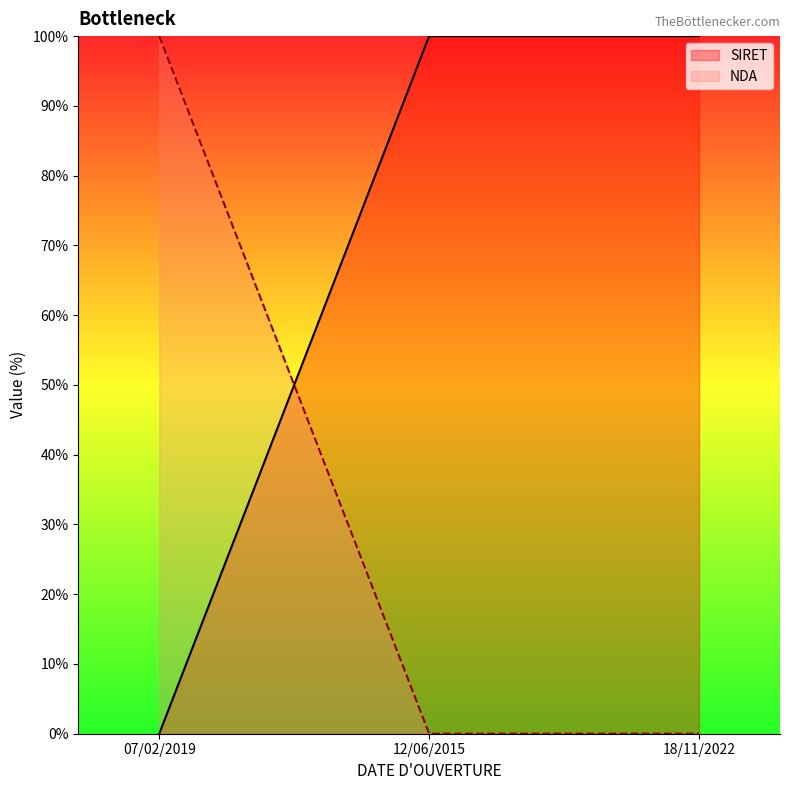

What position from the left is 07/02/2019?

1